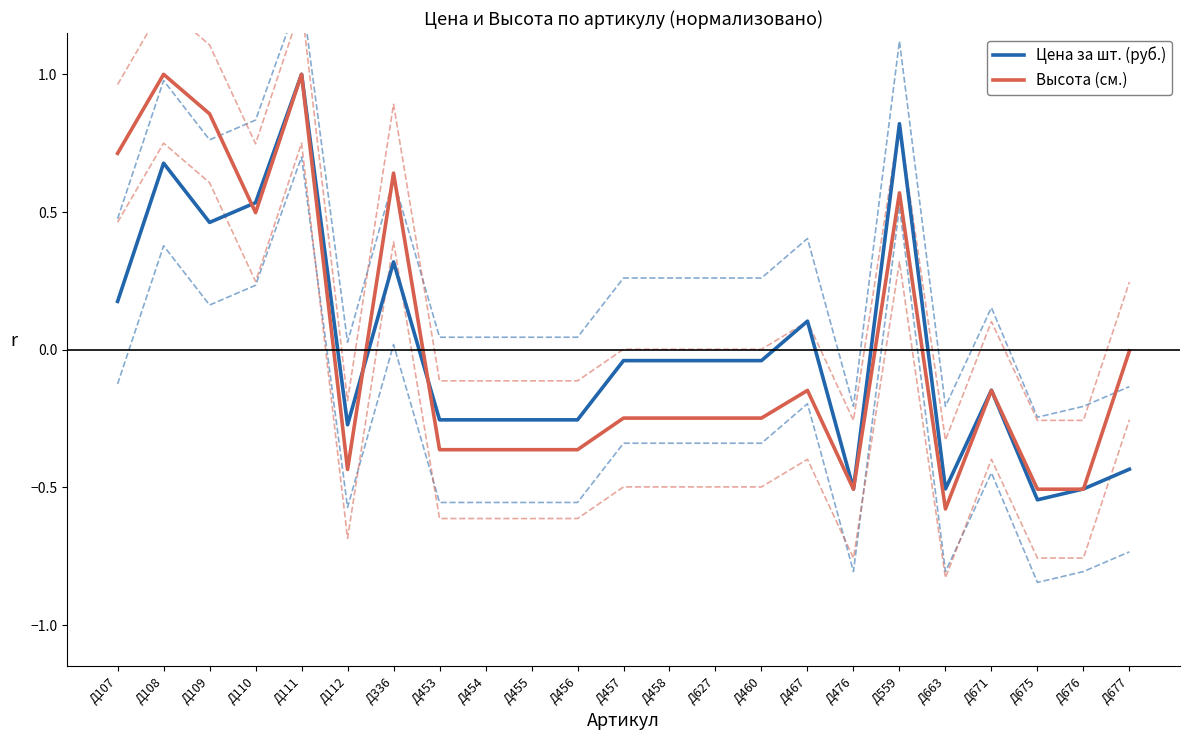

What is the smallest value displayed?

-0.6